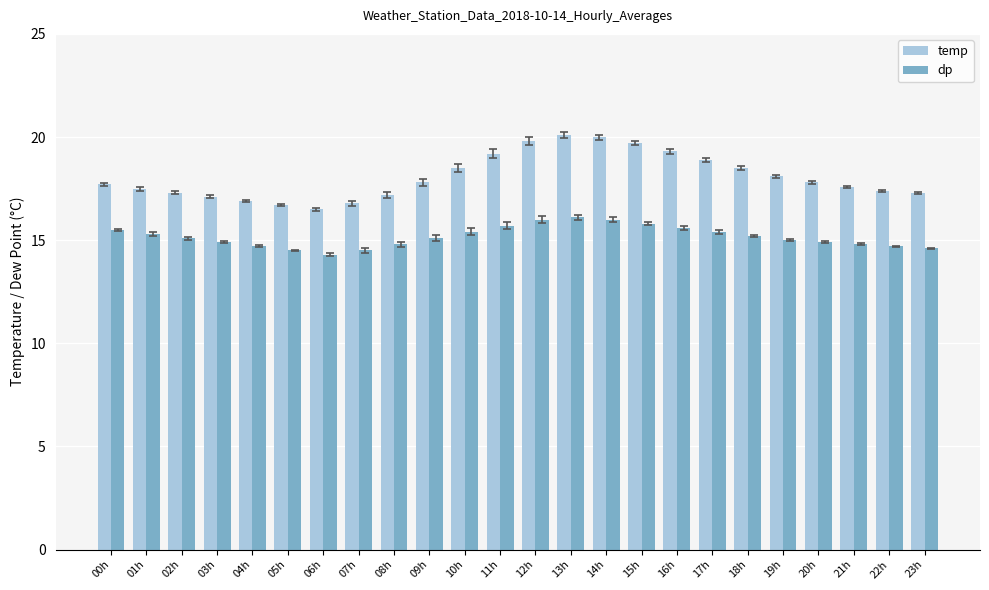

Is the value of dp at 22h greater than the value of temp at 08h?

No